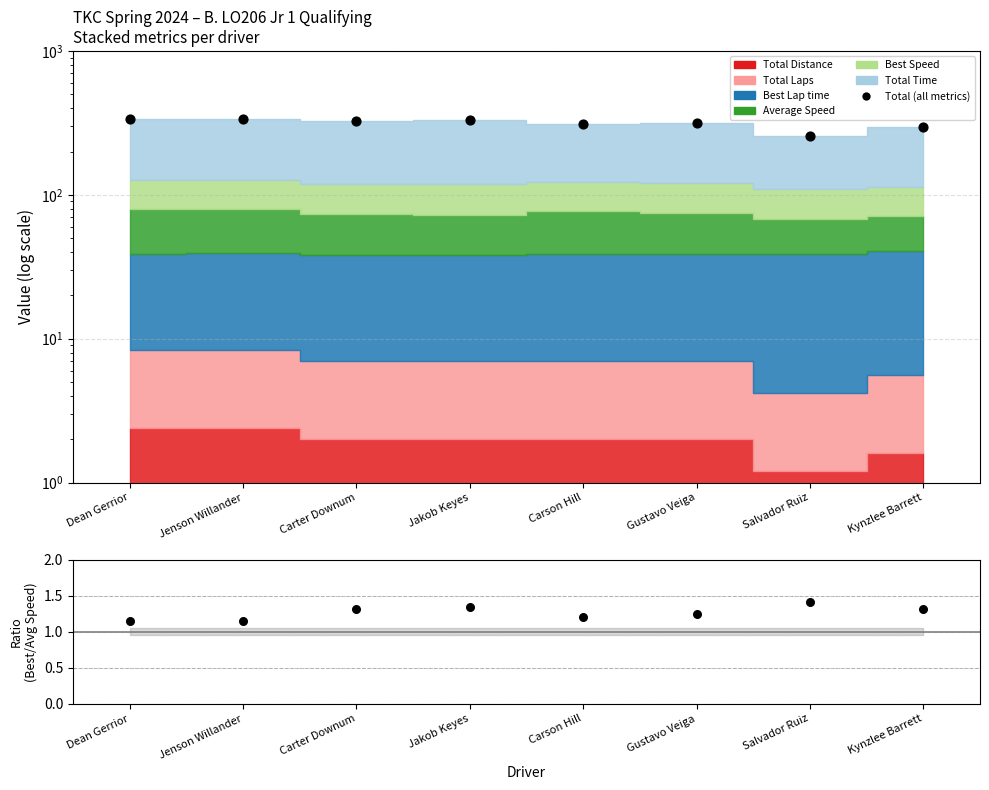

At how many categories does at least one series exceed 143?

8